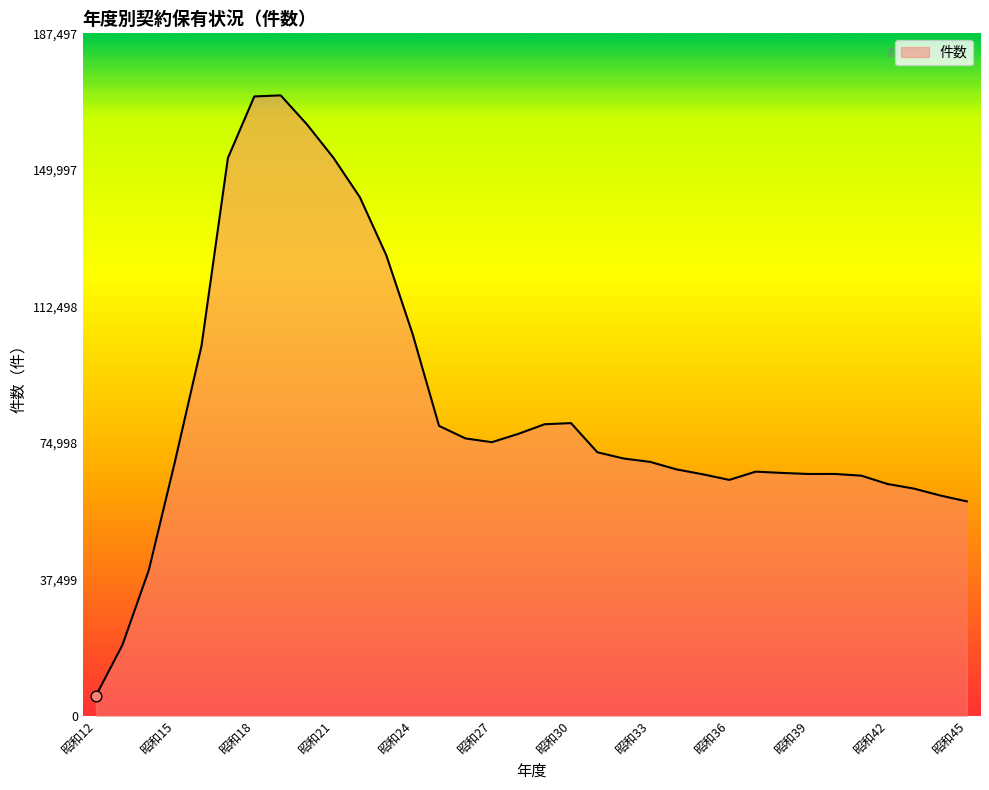

What is the smallest value displayed?

5543